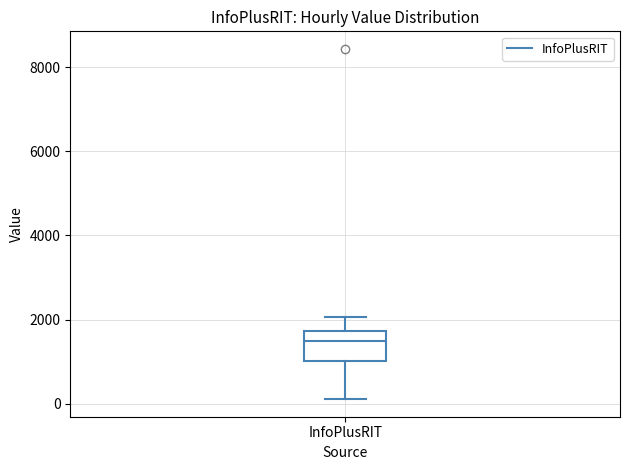

Read this box plot against the y-axis: the position of the median line, the range covered by the box, and the ends of both whiskers. The values are not printed on the chart, so give them approximately, as read against the axis.

median 1400, box 1000 to 1800, whiskers 200 to 2000